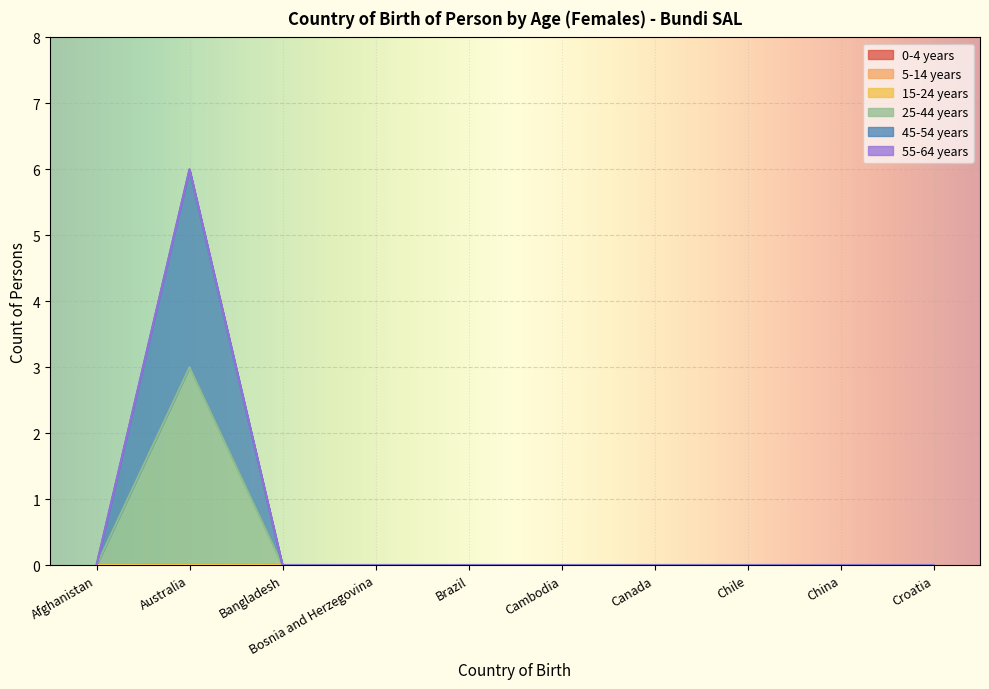

Reading left to right, list all the values displayed in this chart.

0-4 years: 0	0	0	0	0	0	0	0	0	0
5-14 years: 0	0	0	0	0	0	0	0	0	0
15-24 years: 0	0	0	0	0	0	0	0	0	0
25-44 years: 0	3	0	0	0	0	0	0	0	0
45-54 years: 0	3	0	0	0	0	0	0	0	0
55-64 years: 0	0	0	0	0	0	0	0	0	0